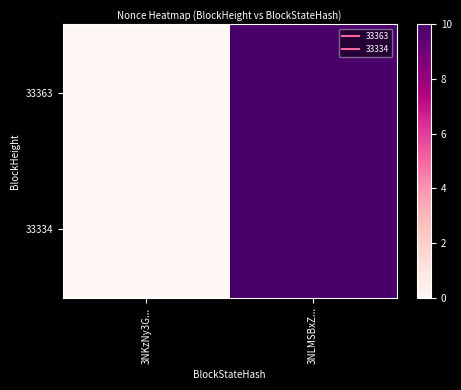

Reading right to left, transcribe all the data shown in this chart.

33363: 3NLMSBxZ...=10	3NKzNy3G...=0
33334: 3NLMSBxZ...=10	3NKzNy3G...=0